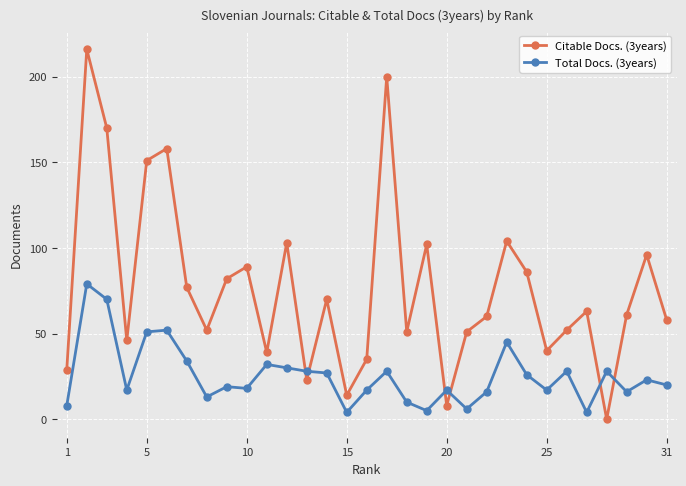

After their last crossing, which series has the higher values: Total Docs. (3years) or Citable Docs. (3years)?

Citable Docs. (3years)